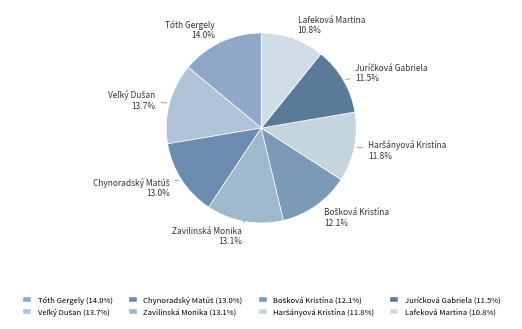

What is the ratio of the value at Lafeková Martina to the value at Tóth Gergely?

0.8